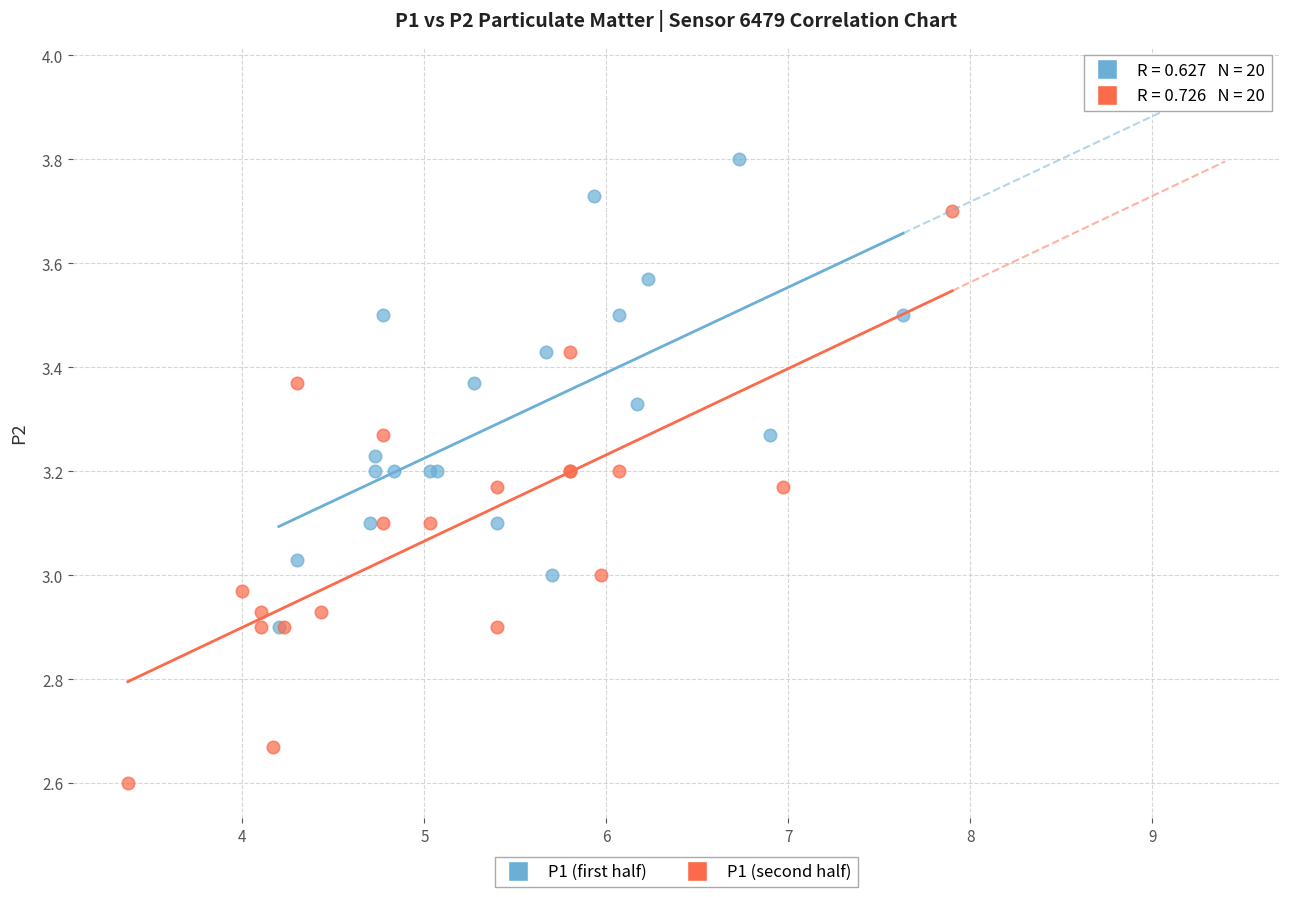

Which series contains the lowest Y value?

P1 (second half)